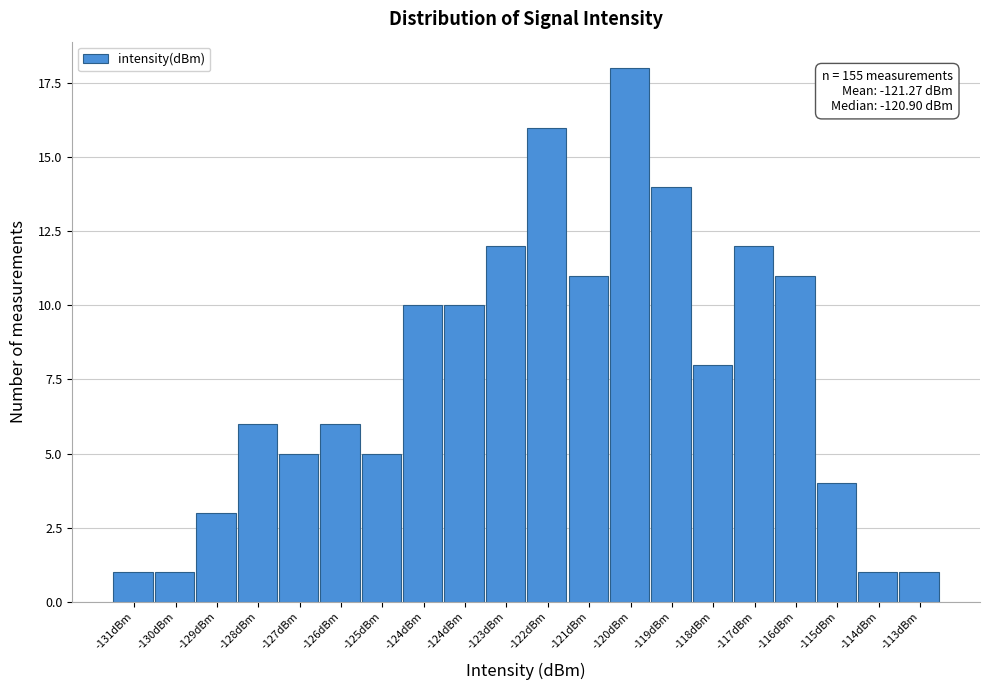

How many series are shown in this chart?

1